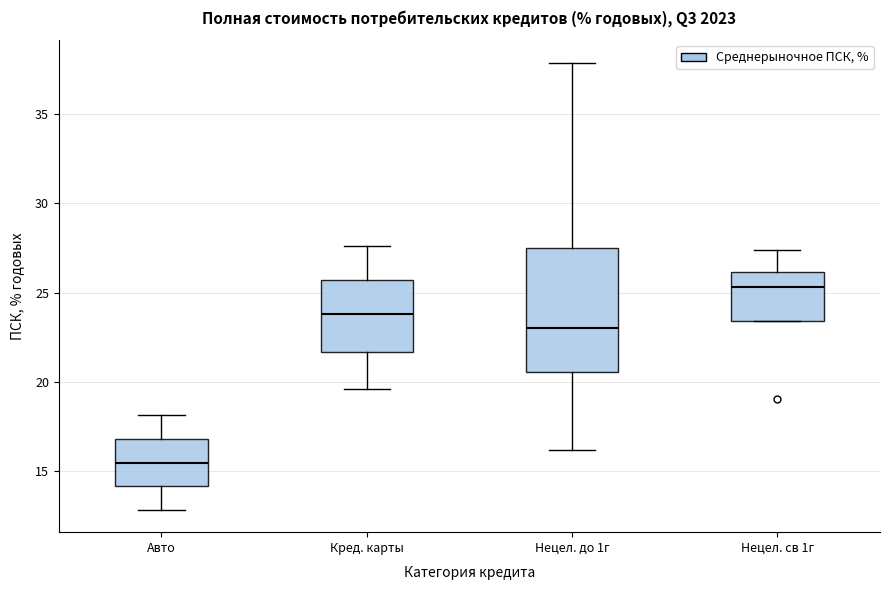

Reading left to right, transcribe this box plot: for each box, give where its median line is, the range the box spans, and where its two whiskers end, as read against the y-axis. The values are not printed on the chart, so give them approximately, as read against the axis.

Авто: median 15.5, box 14.0 to 17.0, whiskers 13.0 to 18.0
Кред. карты: median 24.0, box 21.5 to 25.5, whiskers 19.5 to 27.5
Нецел. до 1г: median 23.0, box 20.5 to 27.5, whiskers 16.0 to 38.0
Нецел. св 1г: median 25.5, box 23.5 to 26.0, whiskers 23.5 to 27.5